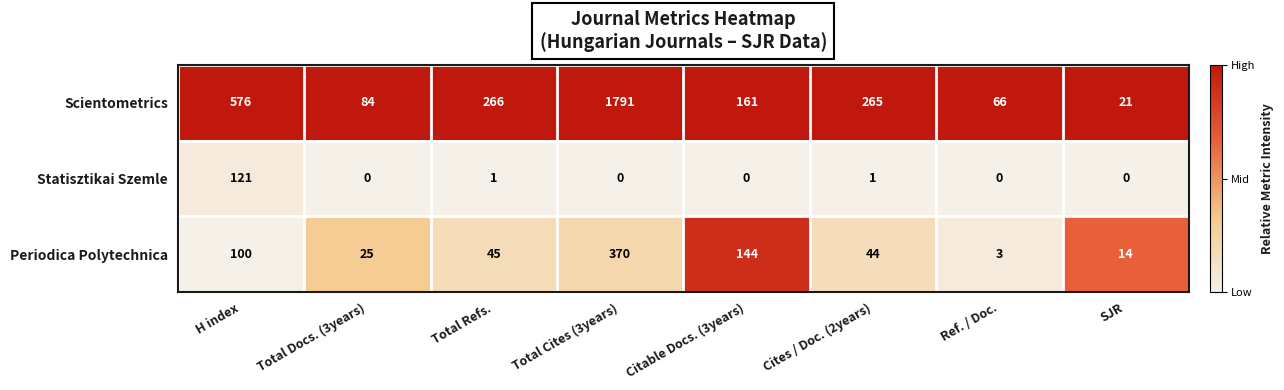

How many data points does each series have?

8